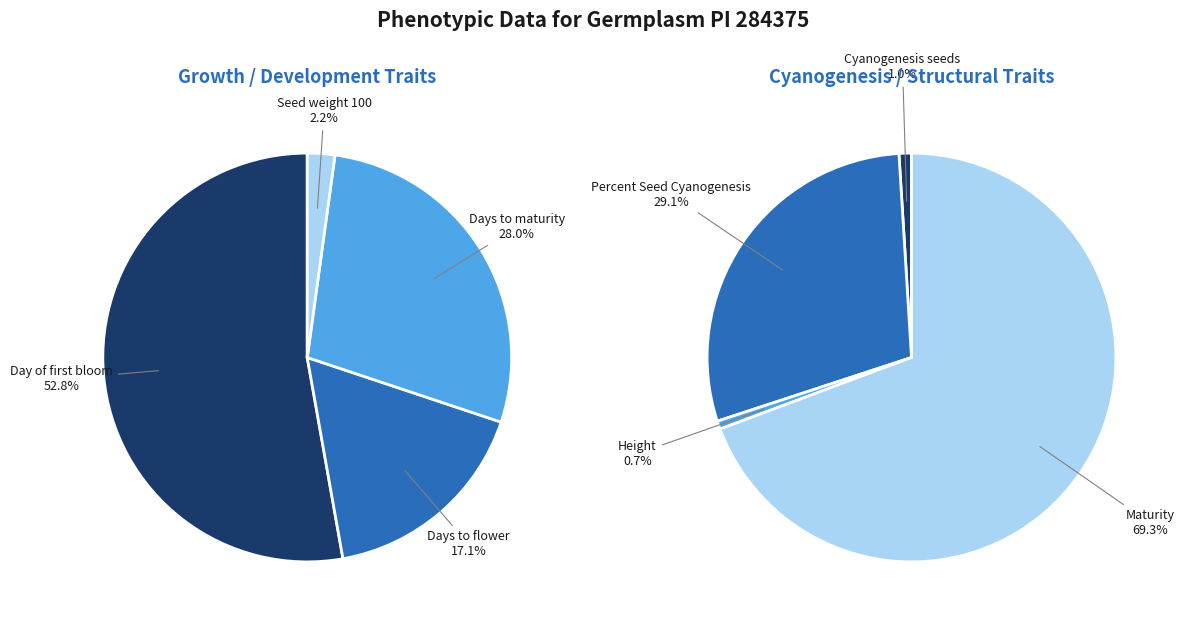

How many segments does this pie chart have?

8